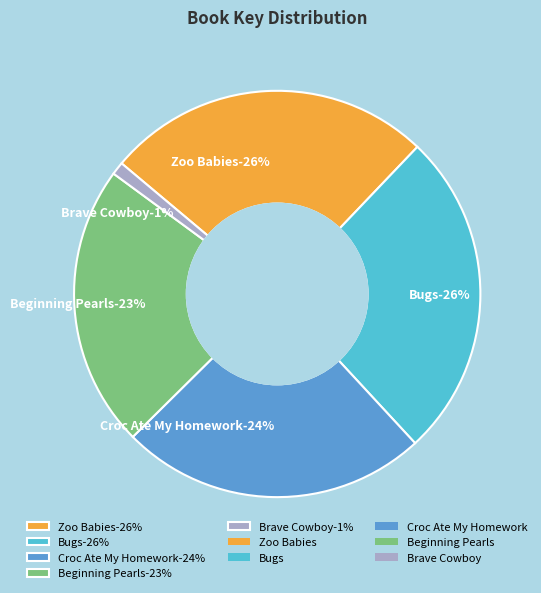

How many slices are in this pie chart?

5